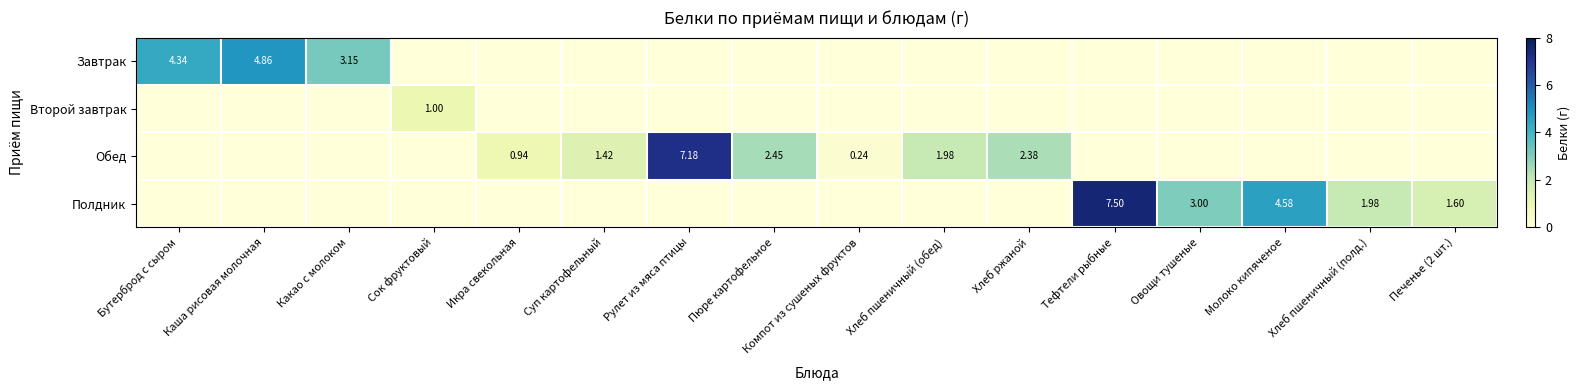

The Обед series shows -3.9 at Овощи тушеные. True or false?

False